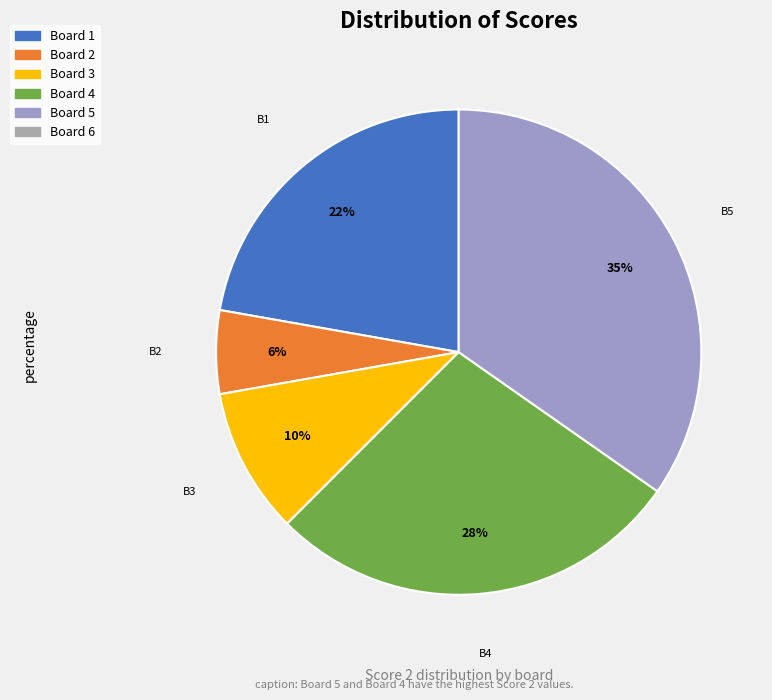

To the nearest percent, what is the average slice percentage?

20%